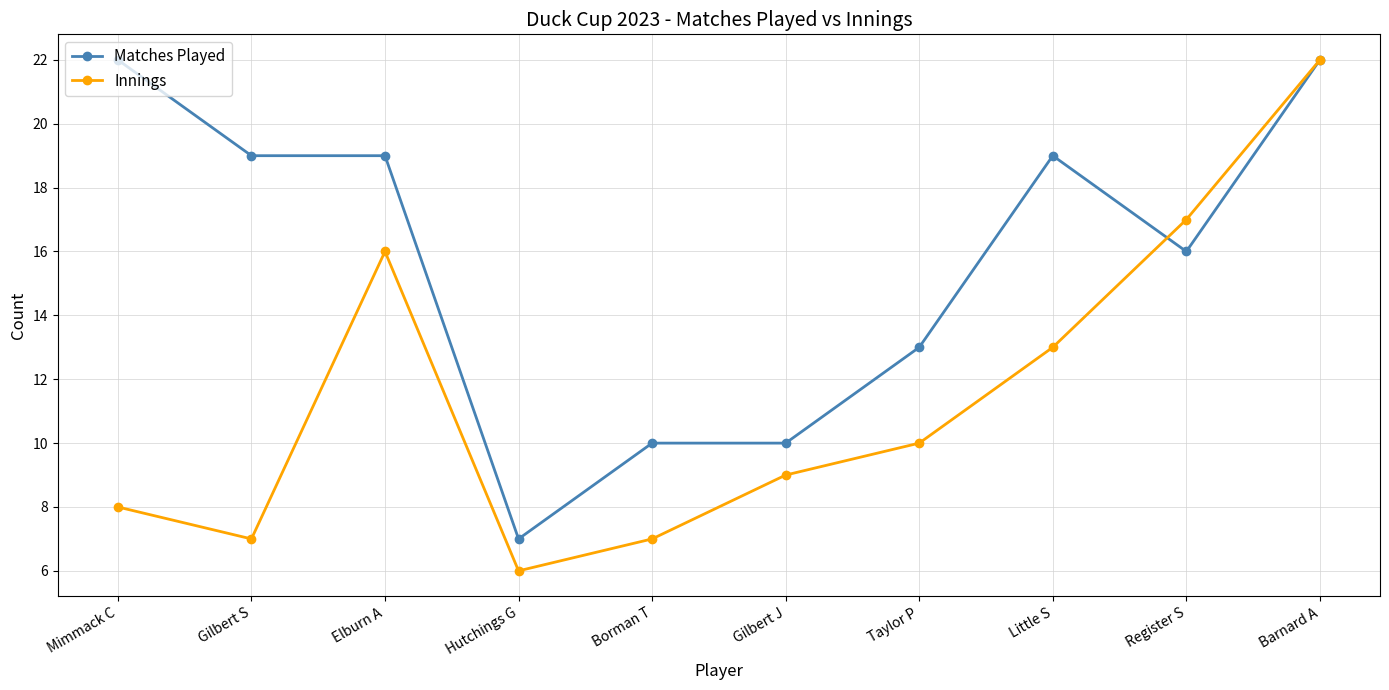

Which series changed the most between Taylor P and Register S?

Innings